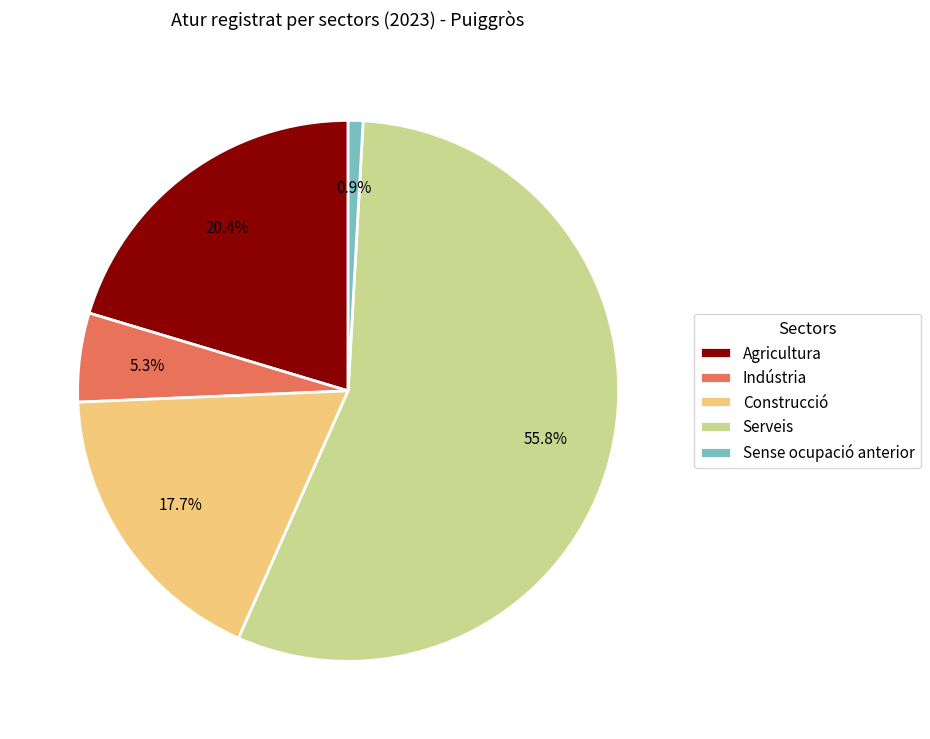

Does Sense ocupació anterior represent more than half of the total?

No